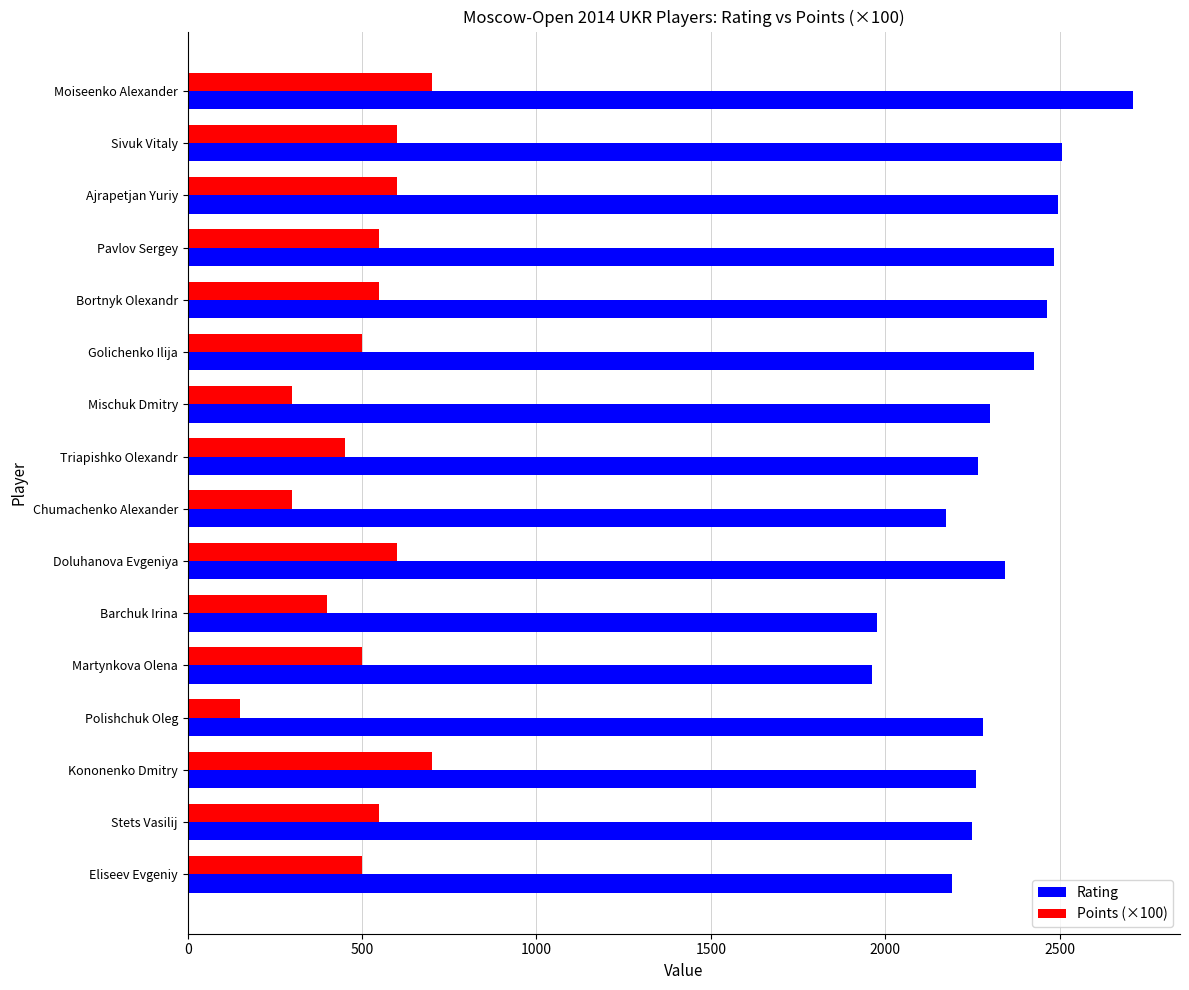

What is the difference between the maximum and second lowest values in the Rating series?

733